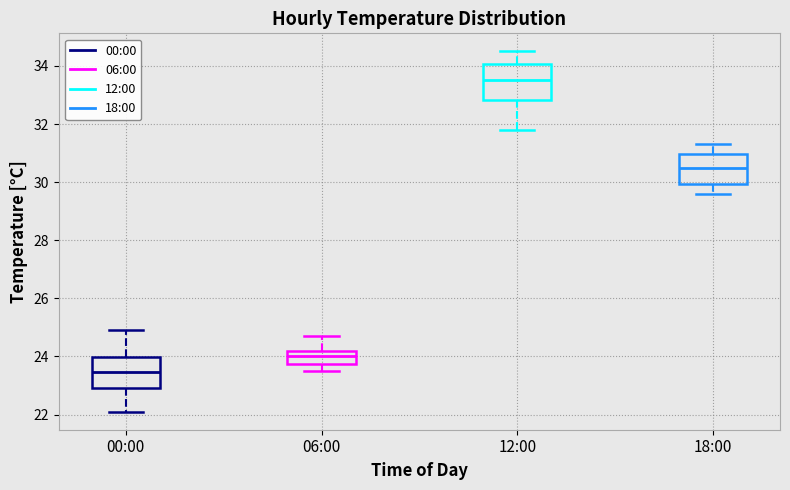

Reading left to right, read every box against the y-axis: the position of its median line, the range the box covers, and the ends of its whiskers. The values are not printed on the chart, so give them approximately, as read against the axis.

00:00: median 23.4, box 23.0 to 24.0, whiskers 22.2 to 25.0
06:00: median 24.0, box 23.8 to 24.2, whiskers 23.6 to 24.8
12:00: median 33.6, box 32.8 to 34.0, whiskers 31.8 to 34.6
18:00: median 30.6, box 30.0 to 31.0, whiskers 29.6 to 31.4